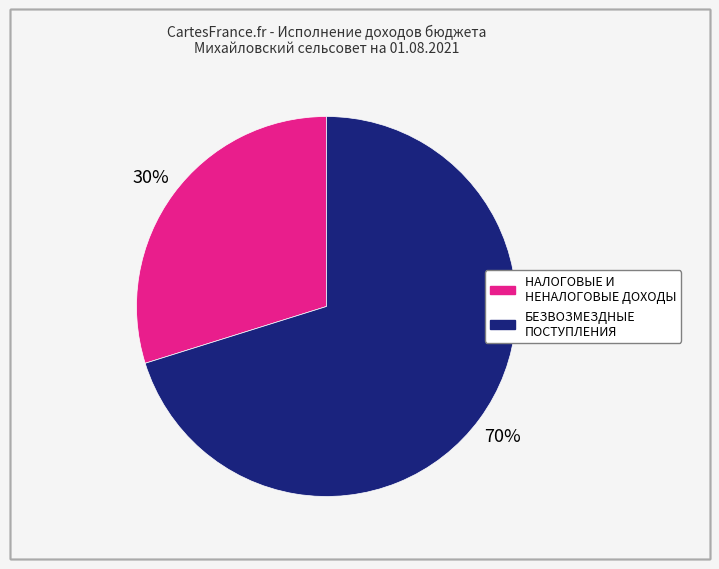

To the nearest percent, what is the difference between the НАЛОГОВЫЕ И НЕНАЛОГОВЫЕ ДОХОДЫ and БЕЗВОЗМЕЗДНЫЕ ПОСТУПЛЕНИЯ slice percentages?

40%